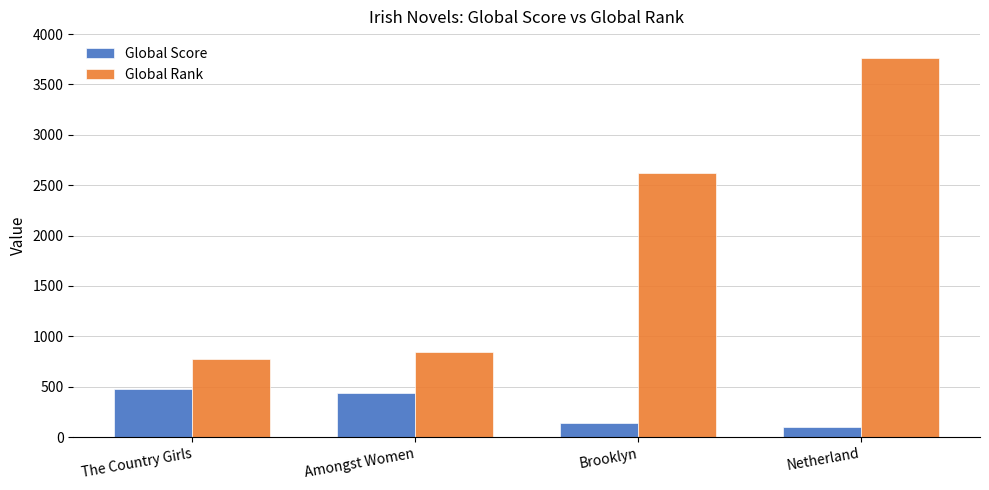

Between The Country Girls and Netherland, which series saw the biggest shift?

Global Rank